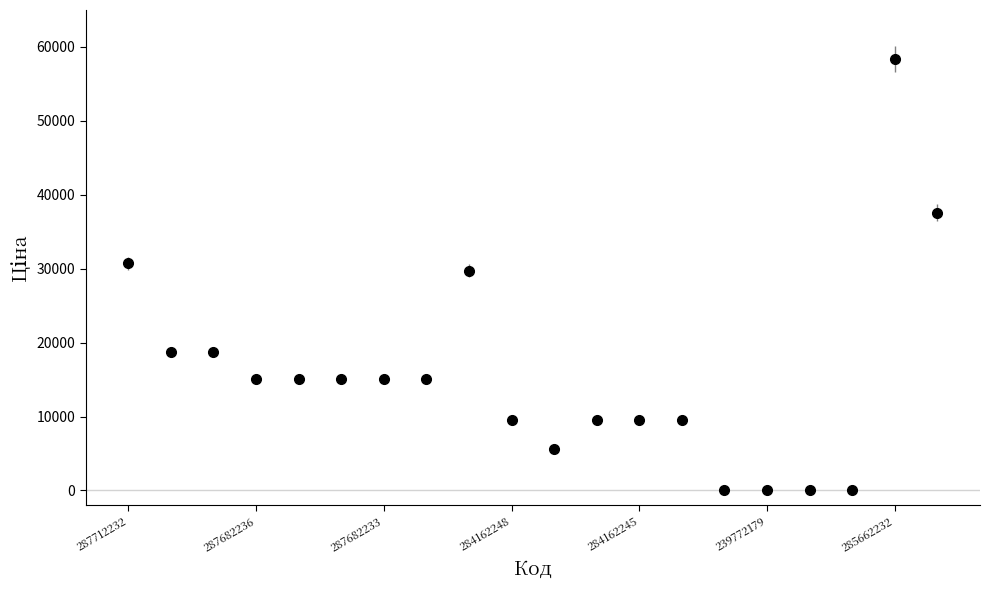

What is the average value?

15680.7